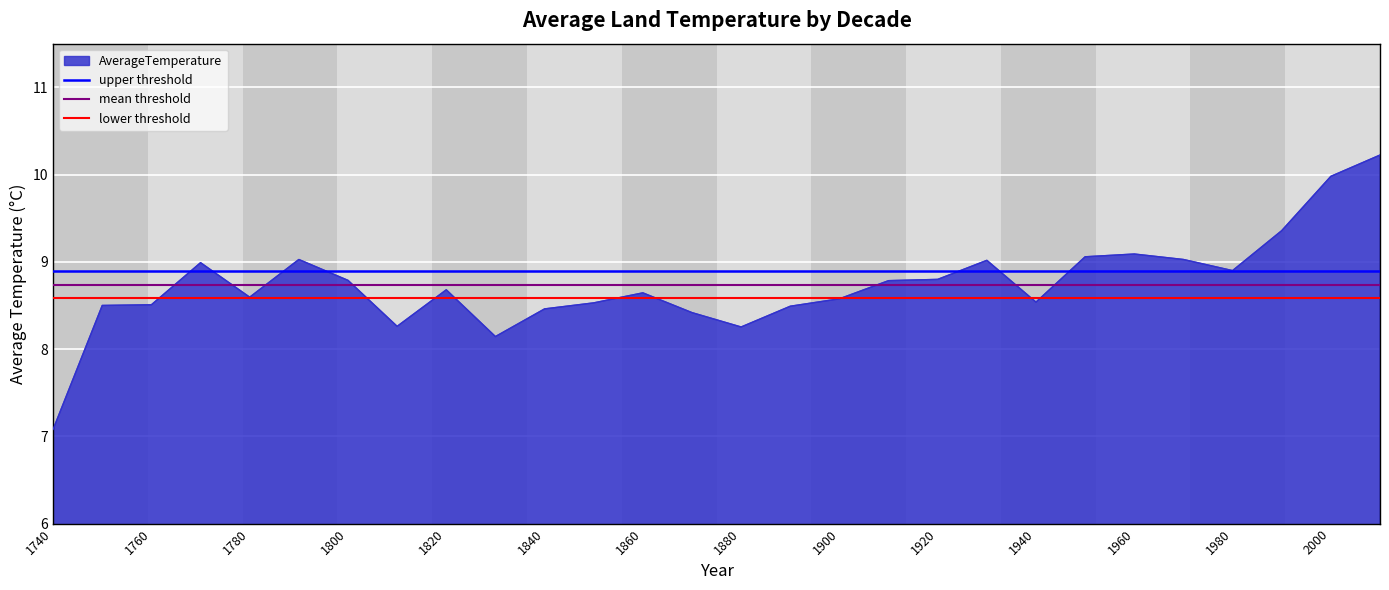

The value of AverageTemperature at 1800 is 8.8. True or false?

True